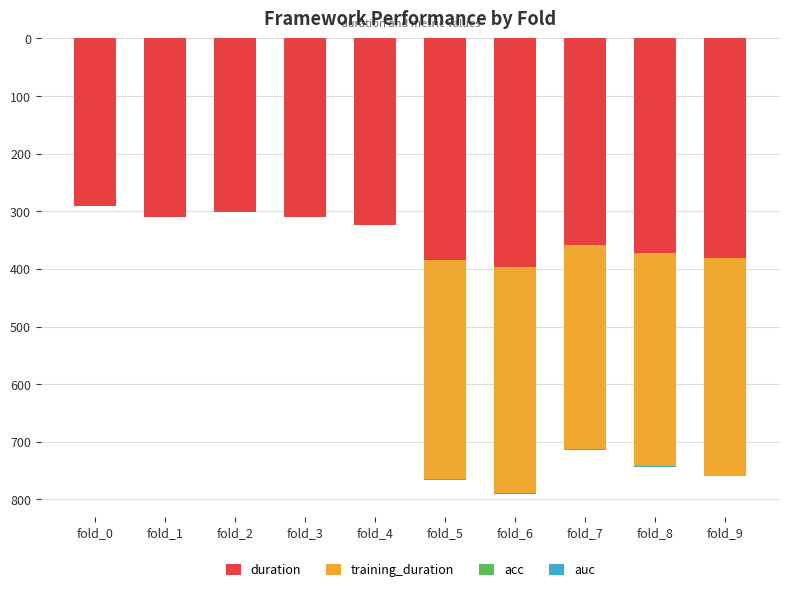

What is the highest value of the duration series?

396.2